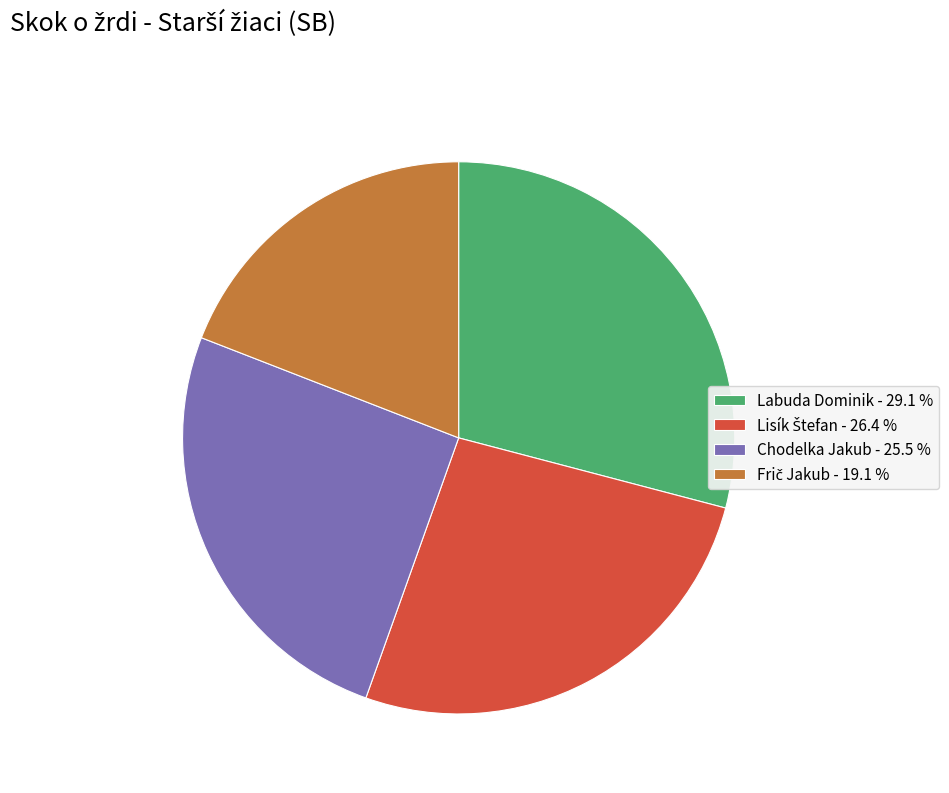

Does any single category account for the majority?

No